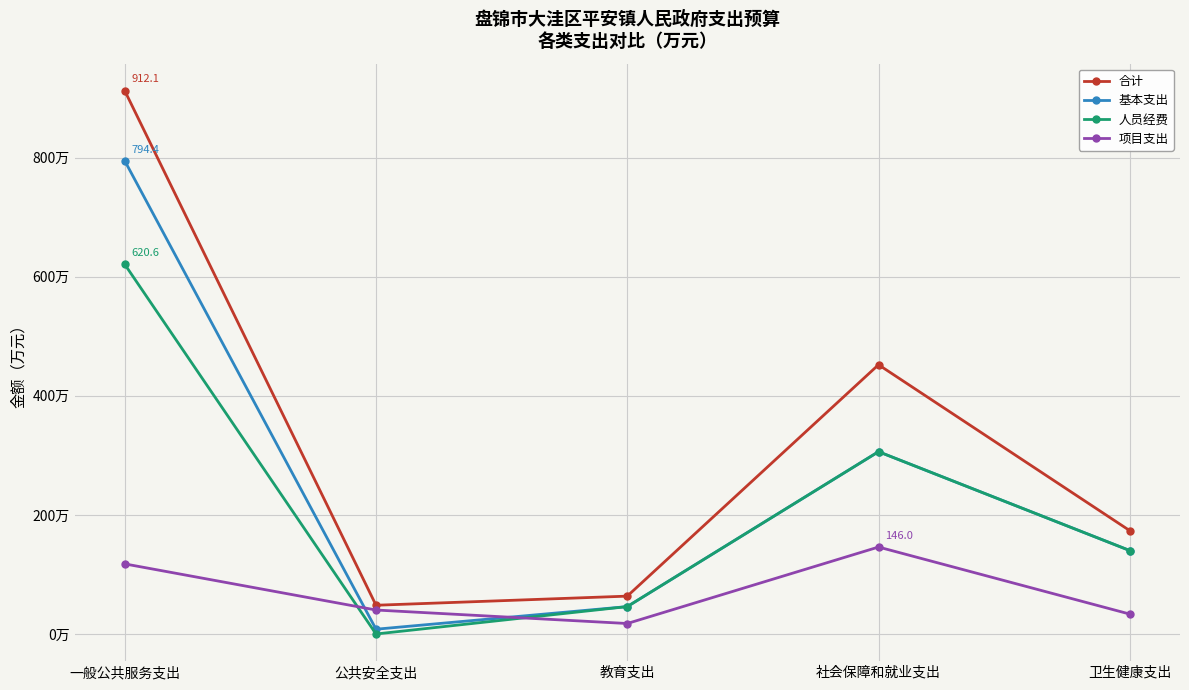

At which label does 人员经费 first exceed 140?

一般公共服务支出